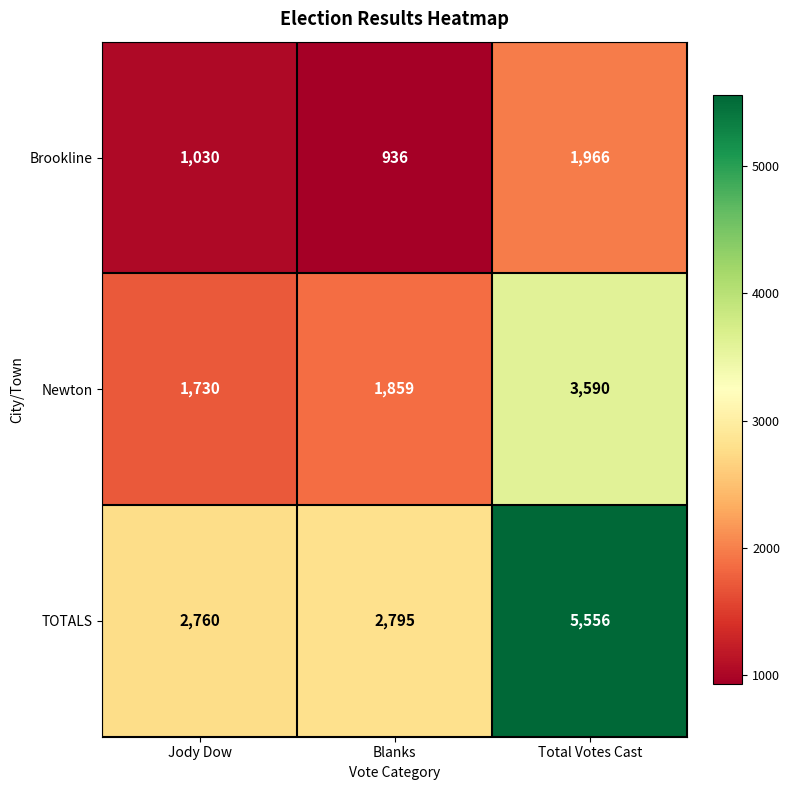

At which category is the sum across all series the highest?

Total Votes Cast